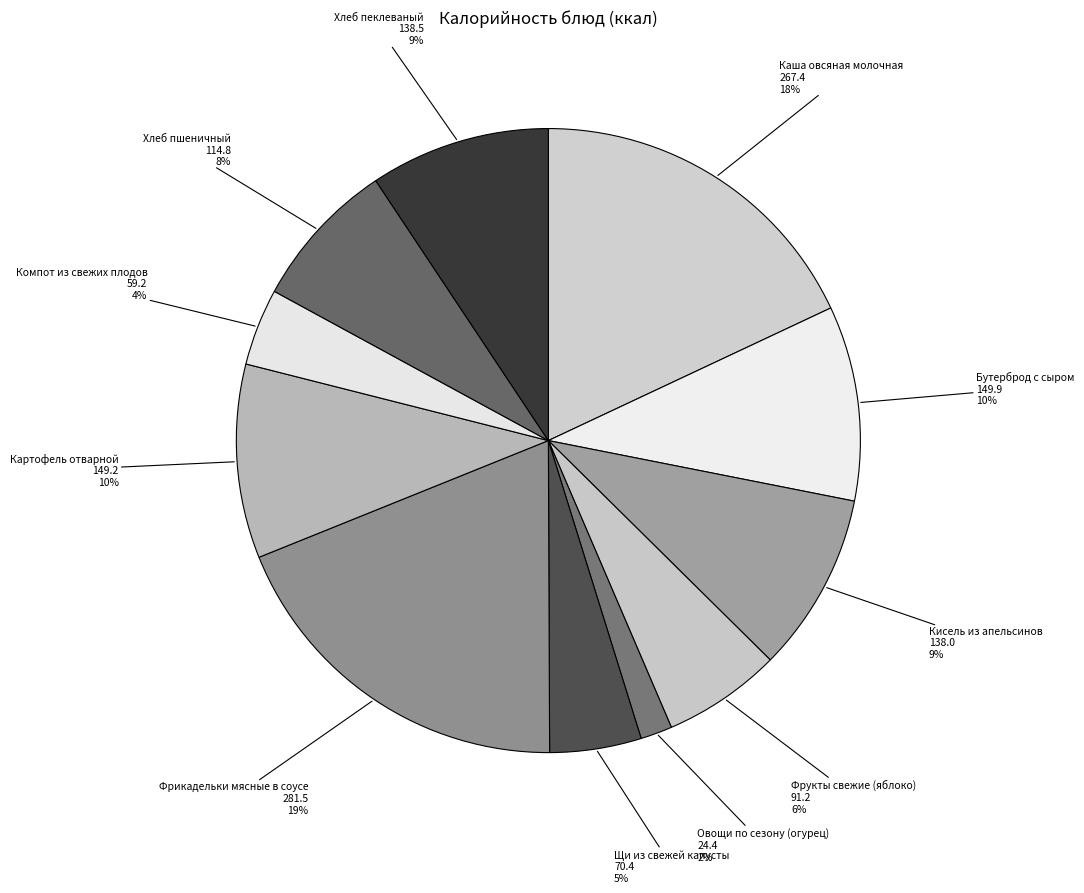

How many slices are in this pie chart?

11